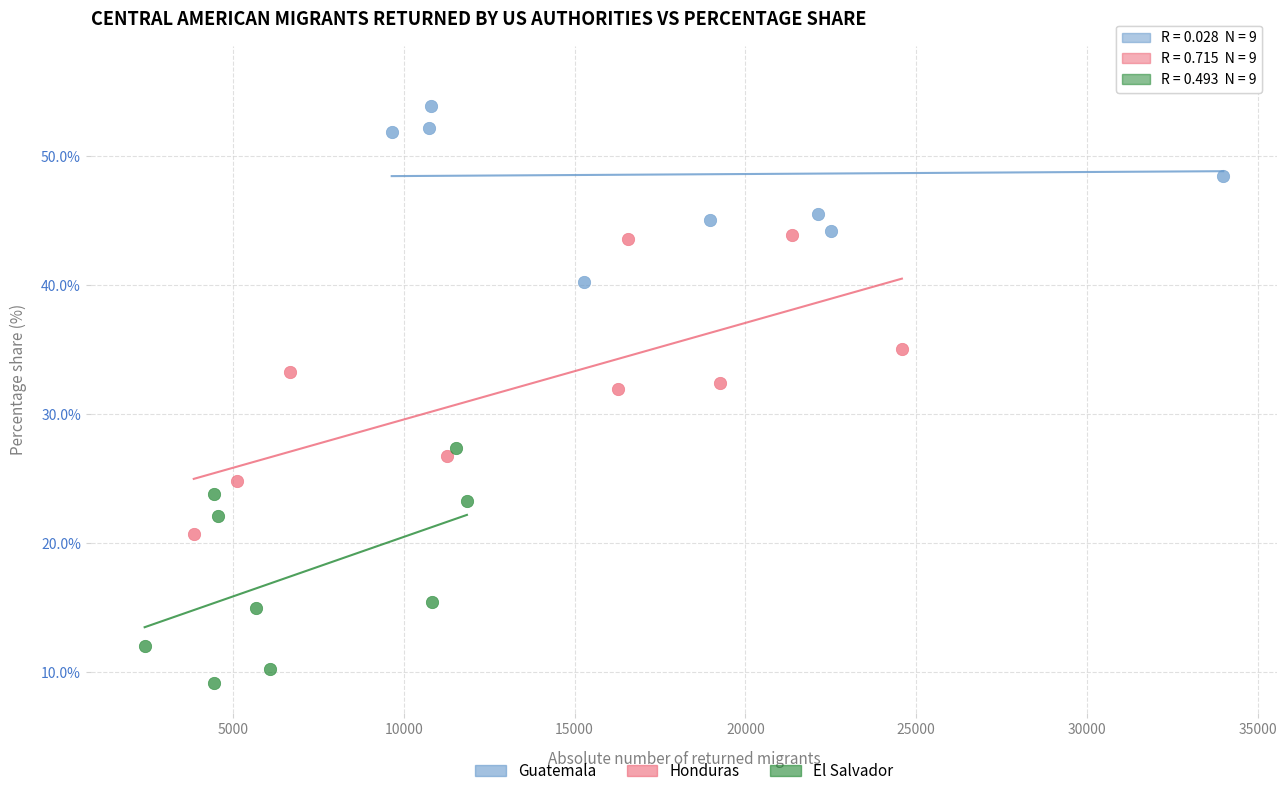

Which series contains the highest Y value?

Guatemala